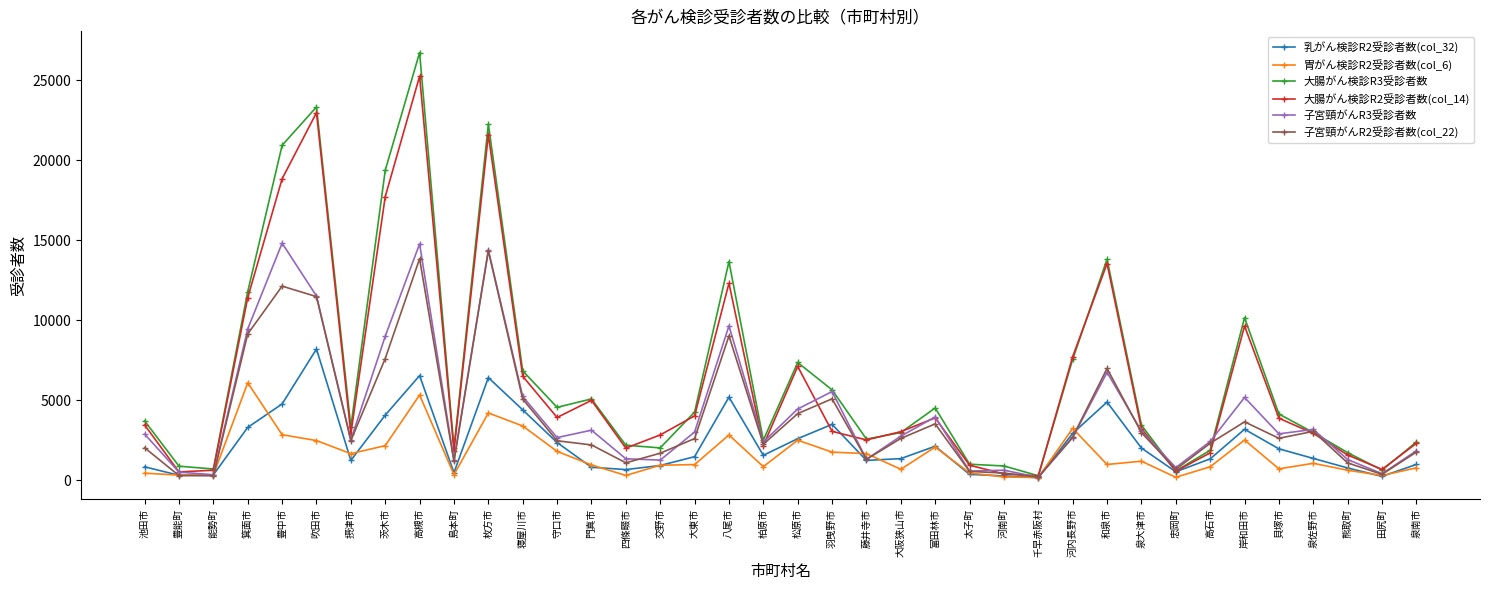

Rank the series by their maximum value, from lowest to highest.

胃がん検診R2受診者数(col_6), 乳がん検診R2受診者数(col_32), 子宮頸がんR2受診者数(col_22), 子宮頸がんR3受診者数, 大腸がん検診R2受診者数(col_14), 大腸がん検診R3受診者数